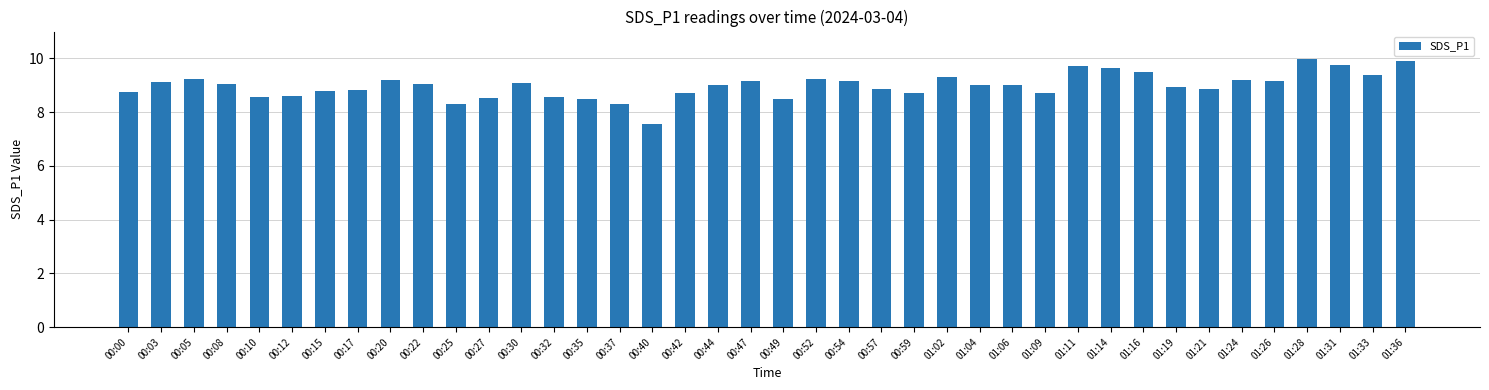

What is the maximum value shown in the chart?

10.0